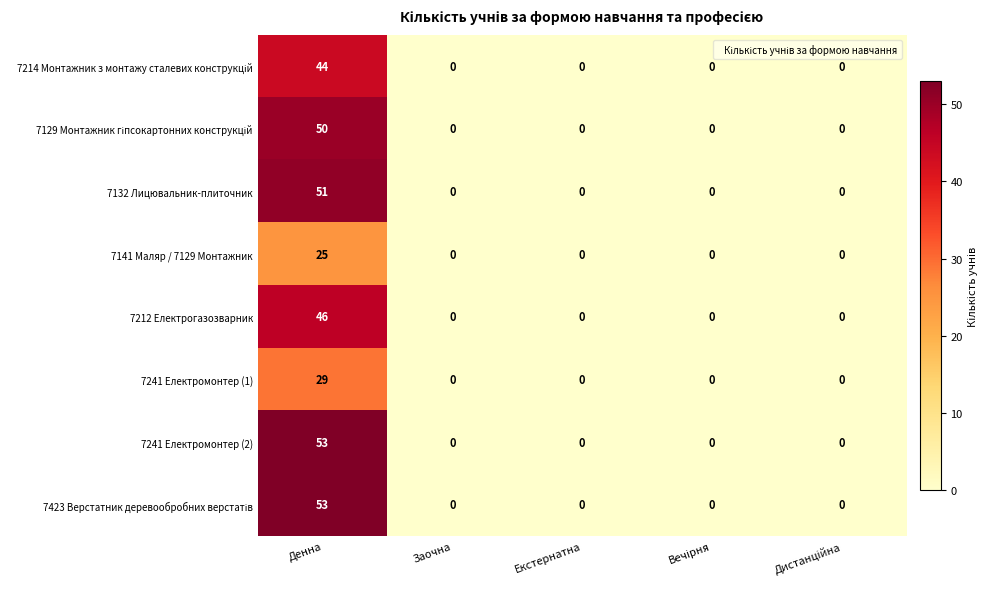

The 7241 Електромонтер (2) series shows 26 at Екстернатна. True or false?

False